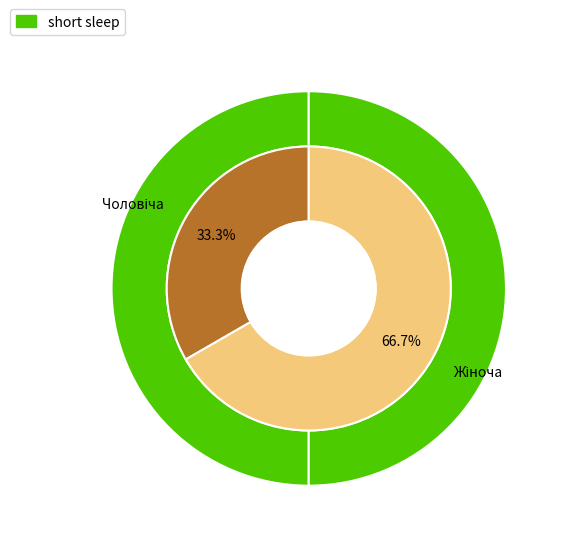

To the nearest percent, what is the average slice percentage?

50%